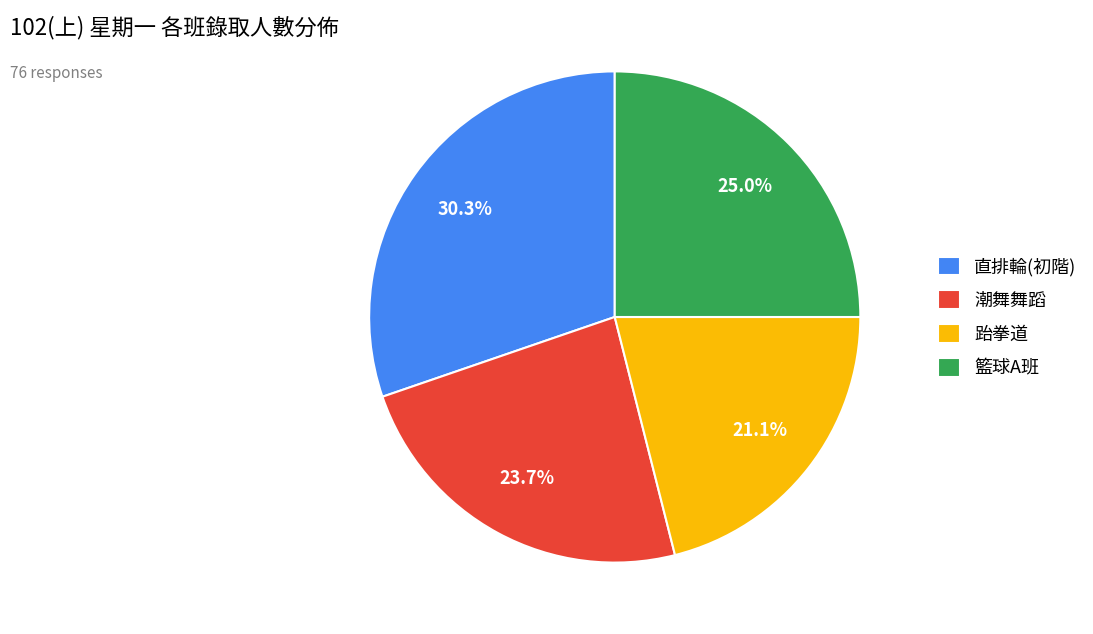

Is there any slice that represents more than half of the pie?

No